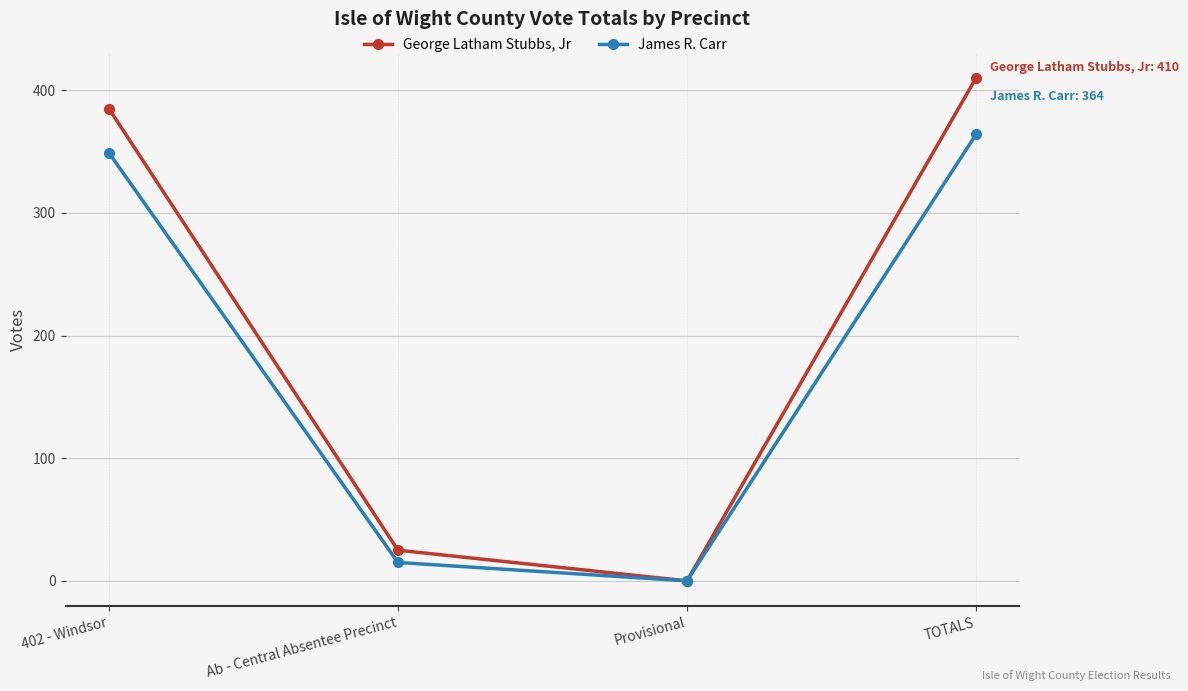

At which label does James R. Carr reach its minimum?

Provisional